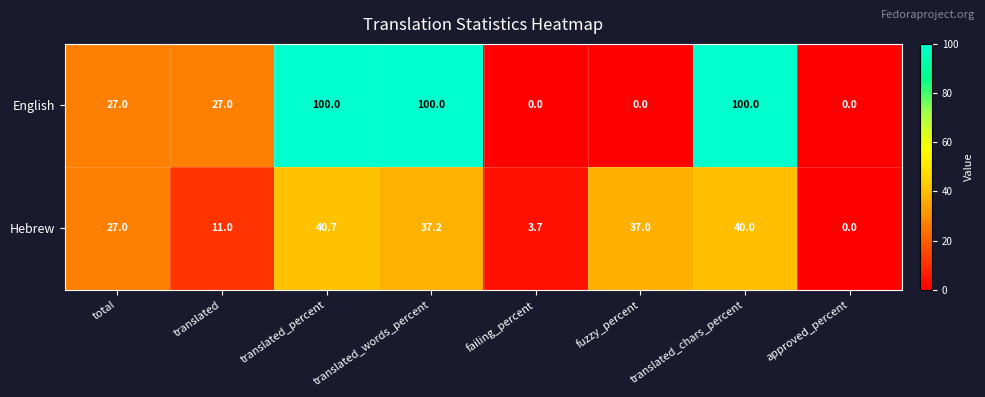

Which series has the widest spread of values?

English